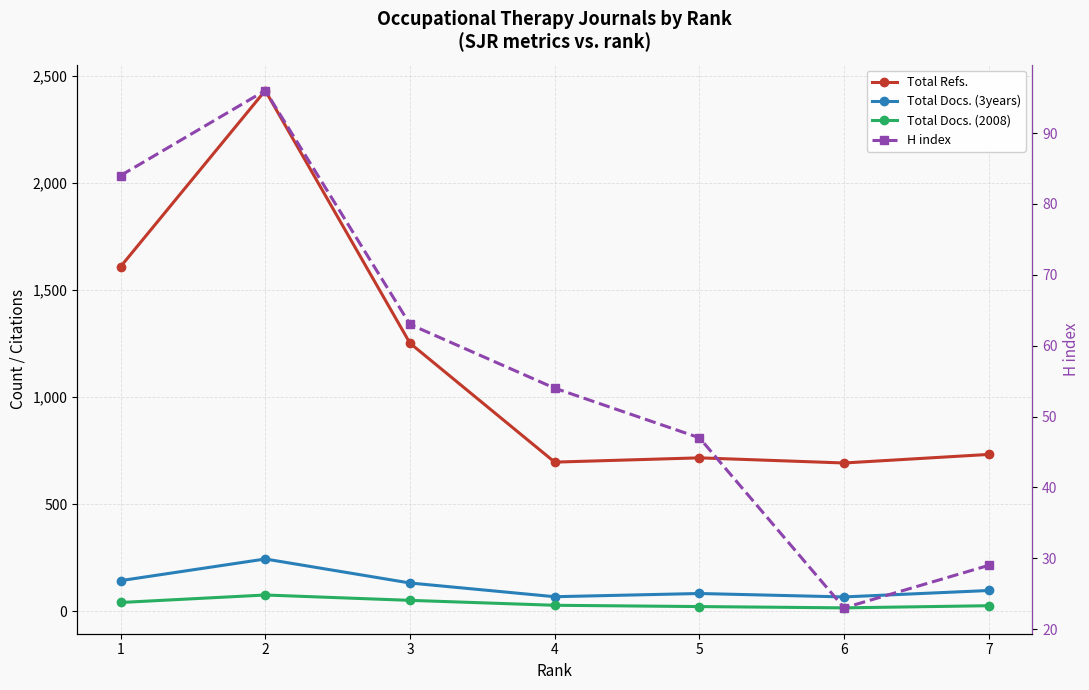

True or false: Total Refs. has more than 0 interior local peaks.

True